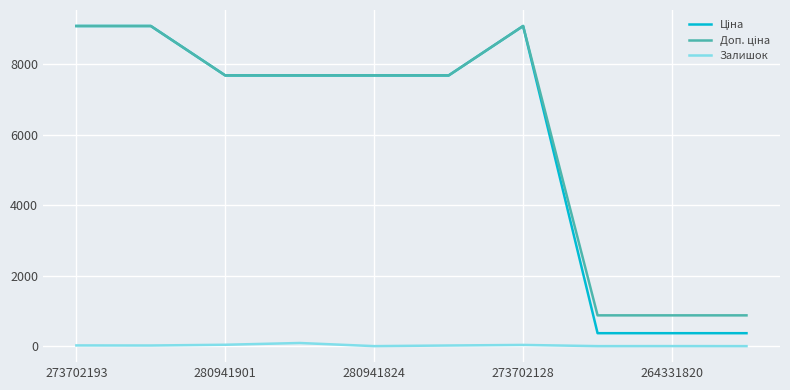

Is this an area chart (filled region under the line)?

No